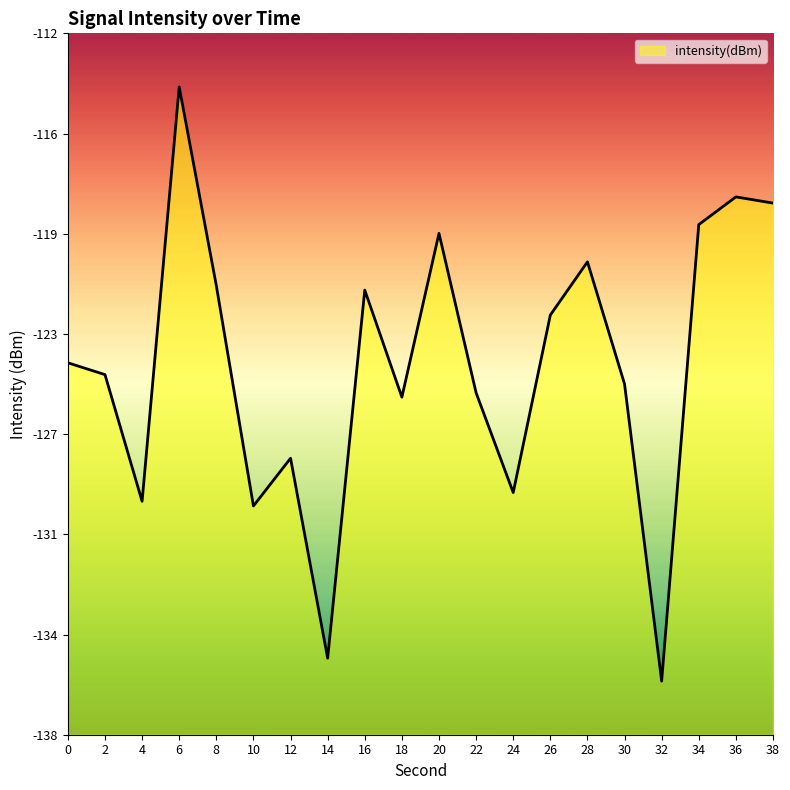

What is the change in value from 4 to 6?

+15.5